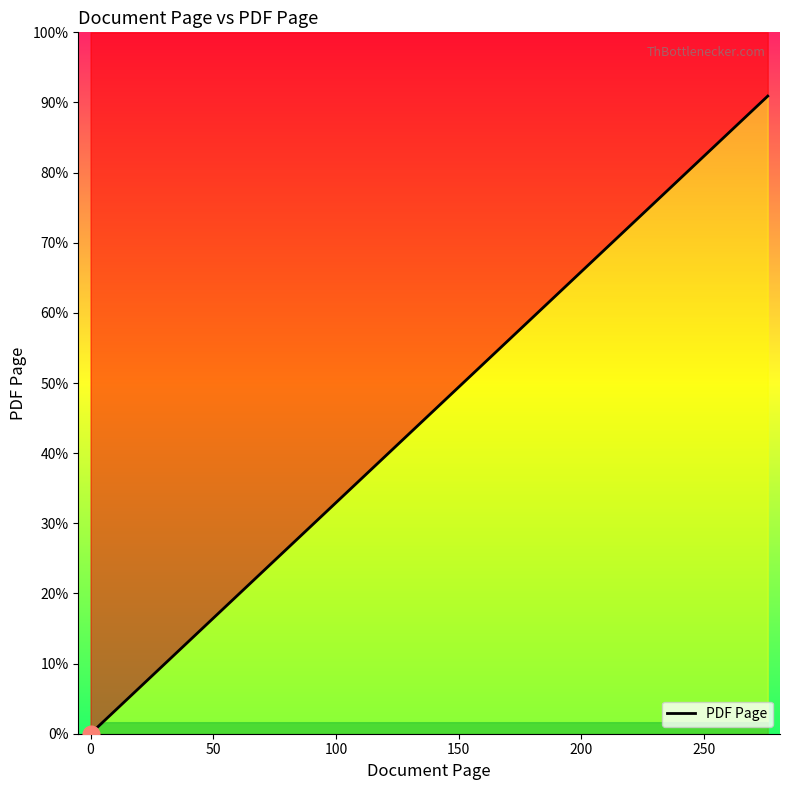

Reading left to right, what are all the values shown in this chart?

0	3	4	6	16	24	25	26	31	35	195	196	199	200	208	216	254	257	260	264	269	270	276